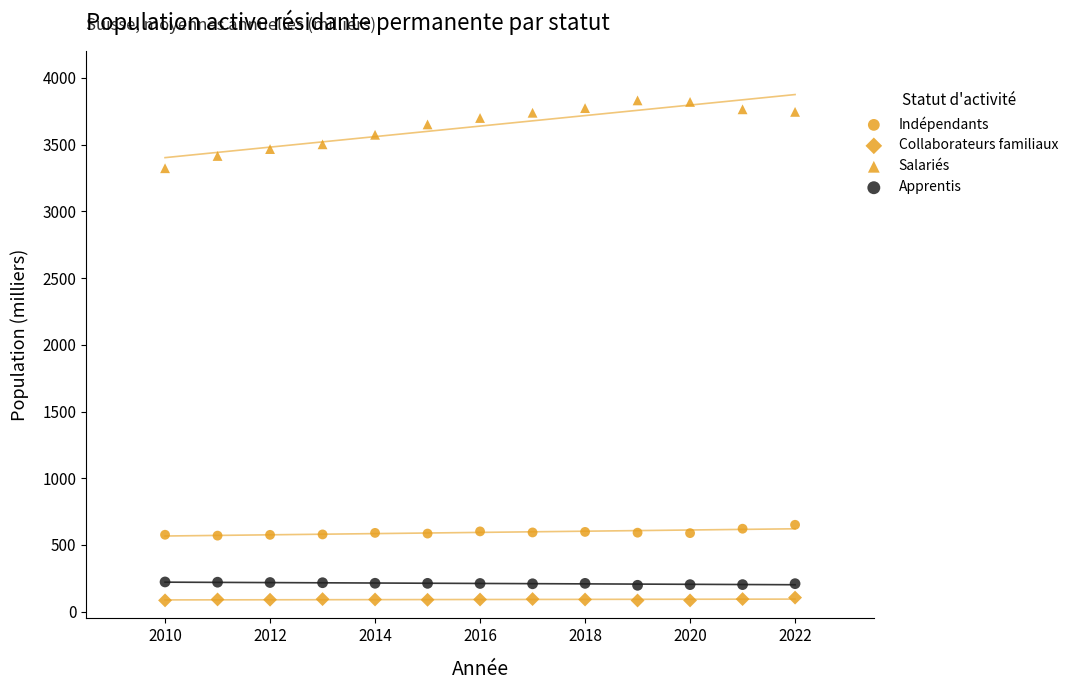

How many data points are displayed?

52